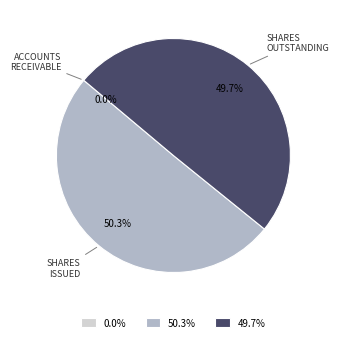

Which slice is the largest?

50.3%